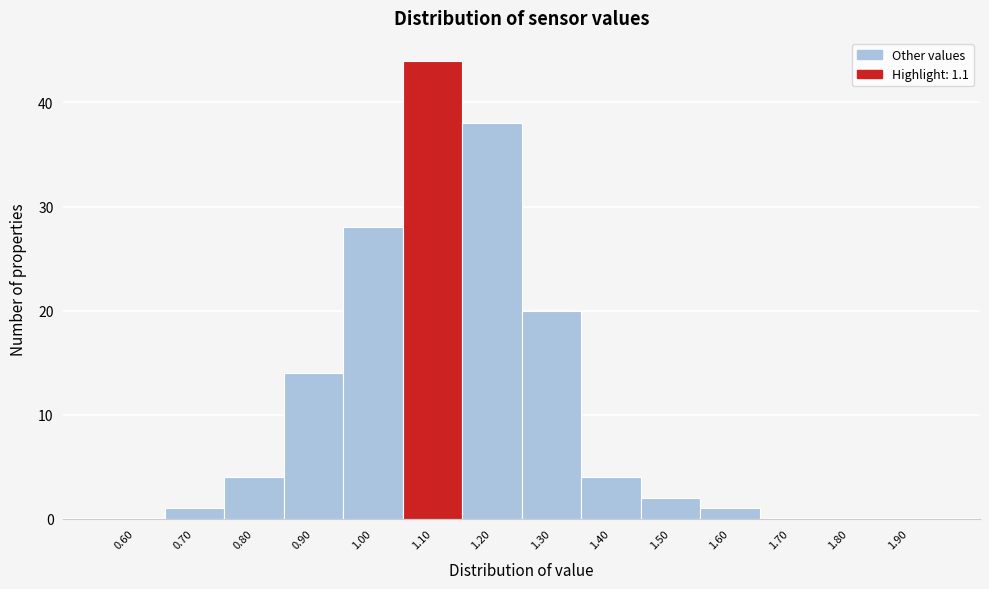

Reading left to right, transcribe this chart: for each bar, give the range it covers on the x-axis and its height. The values are not printed on the chart, so give them approximately, as read against the axis.

0.55 to 0.65: 0
0.65 to 0.75: 1
0.75 to 0.85: 4
0.85 to 0.95: 14
0.95 to 1.05: 28
1.05 to 1.15: 44
1.15 to 1.25: 38
1.25 to 1.35: 20
1.35 to 1.45: 4
1.45 to 1.55: 2
1.55 to 1.65: 1
1.65 to 1.75: 0
1.75 to 1.85: 0
1.85 to 1.95: 0